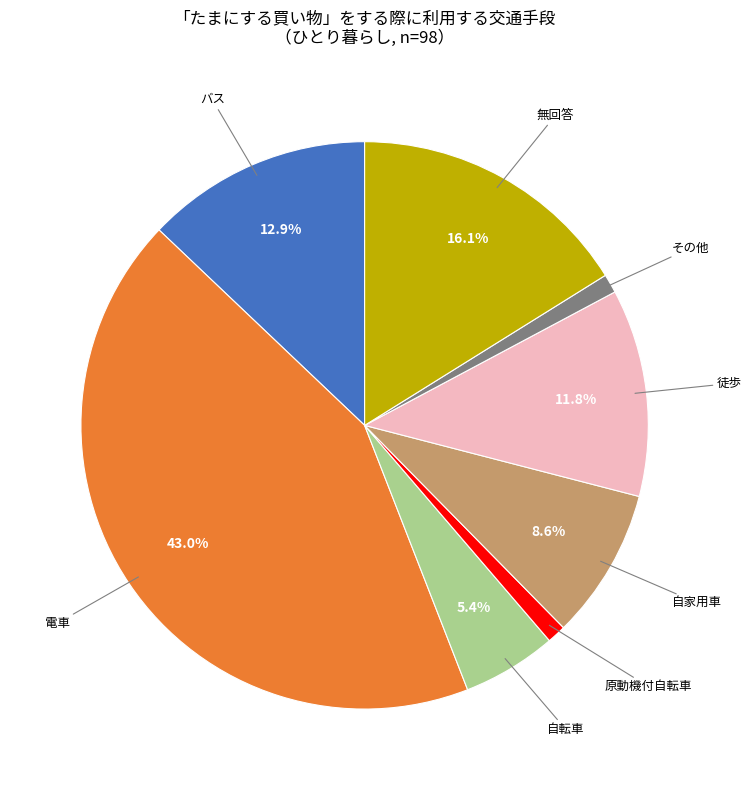

True or false: 無回答 accounts for 26% of the total.

False